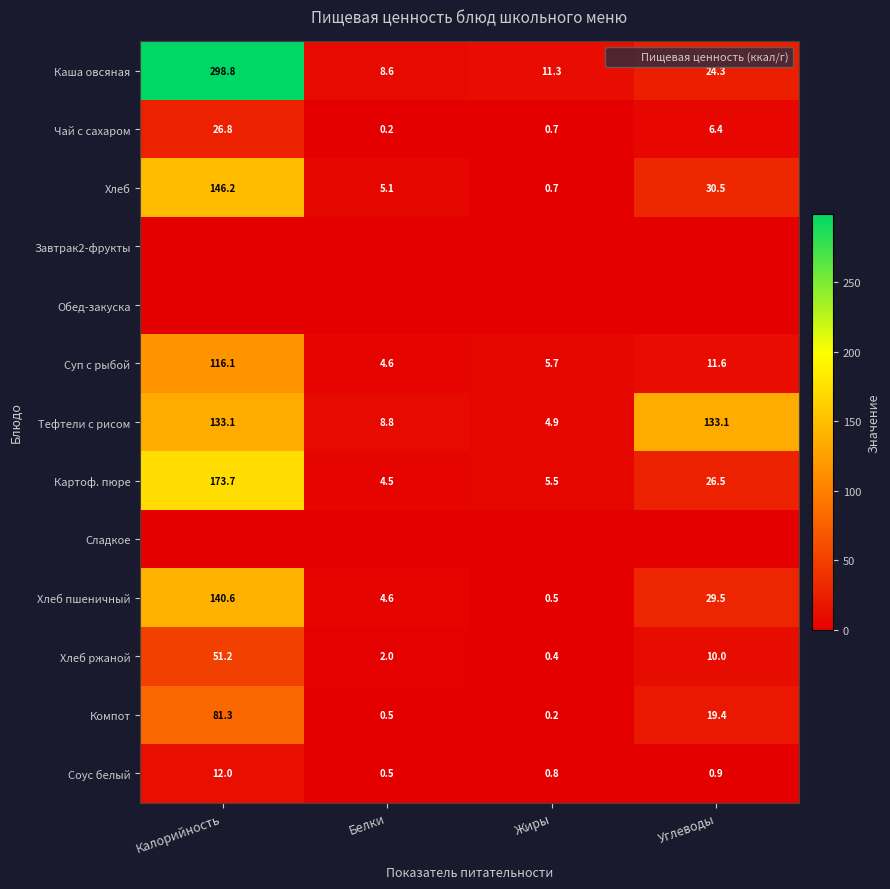

Is it true that Соус белый equals 0.4 at Жиры?

False